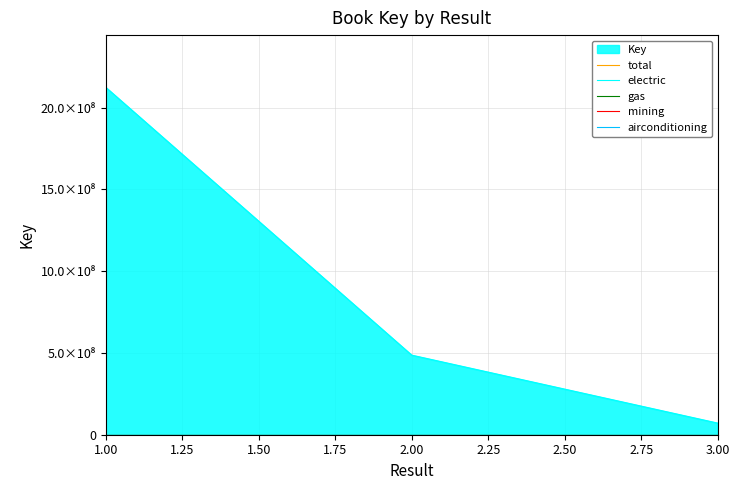

Count the values in the range 70985572 to 2125508512.

3